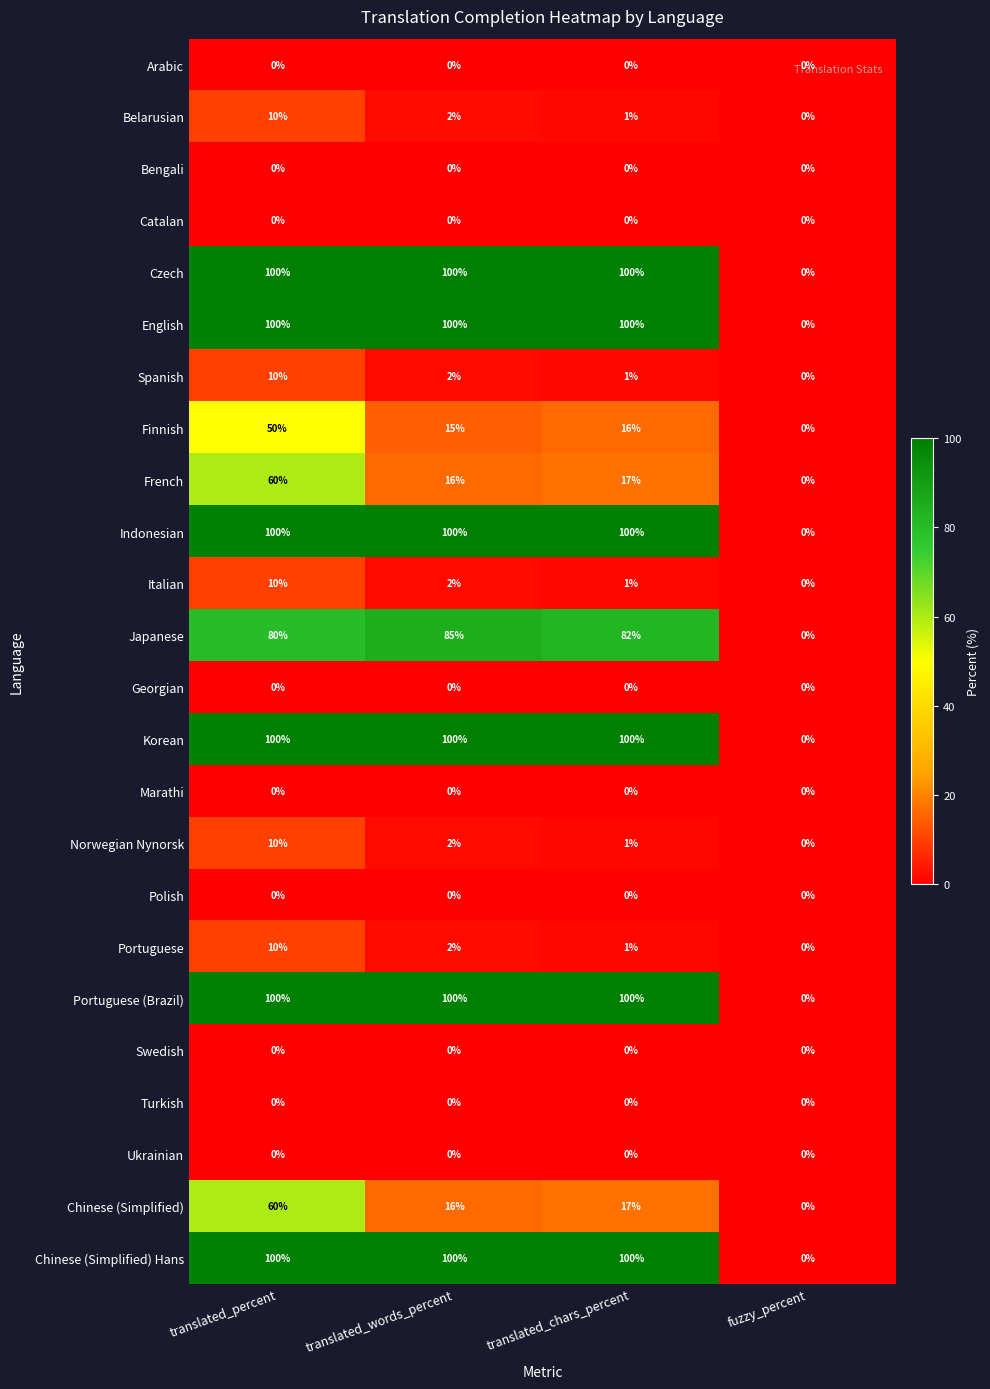

What is the sum of all Belarusian values?

13